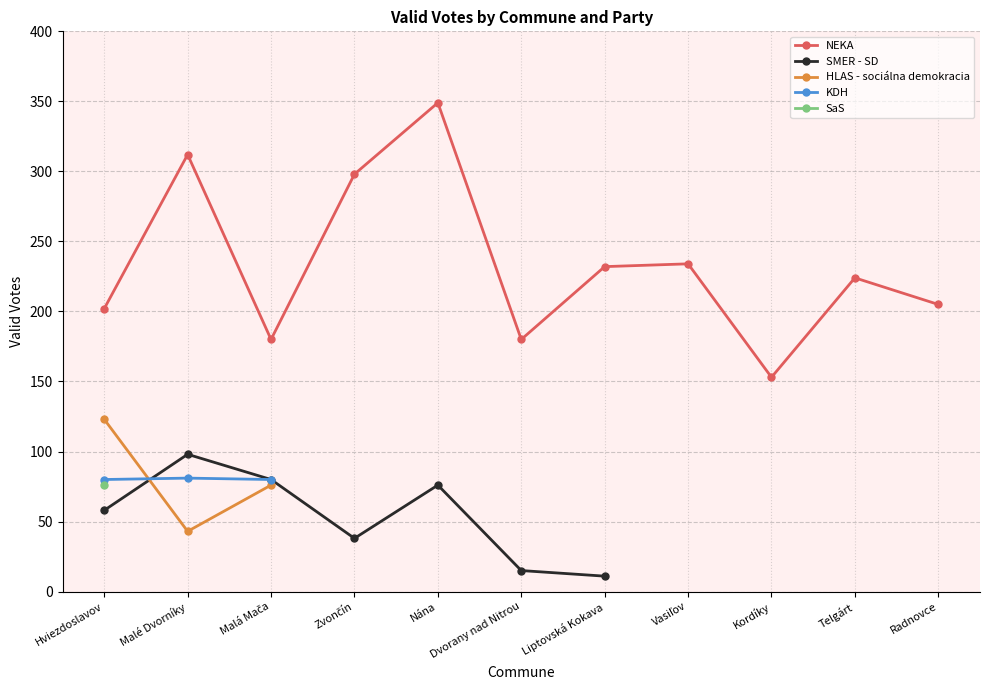

Where is the first local maximum for SMER - SD?

Malé Dvorníky